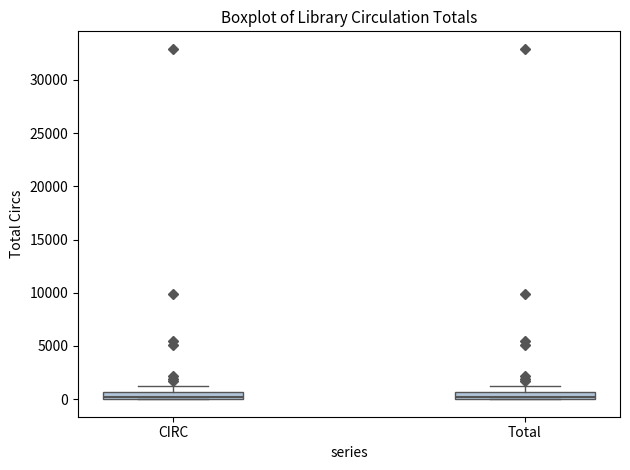

Where is the lower edge of the box for CIRC on the y-axis? The values are not printed on the chart, so give them approximately, as read against the axis.

0